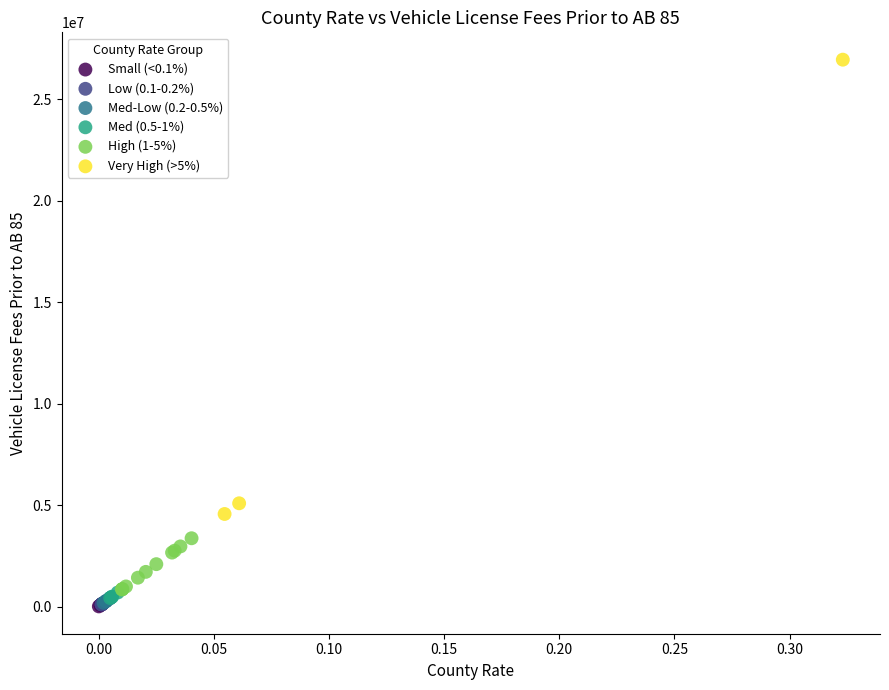

Which series has the widest spread of Y values?

Very High (>5%)